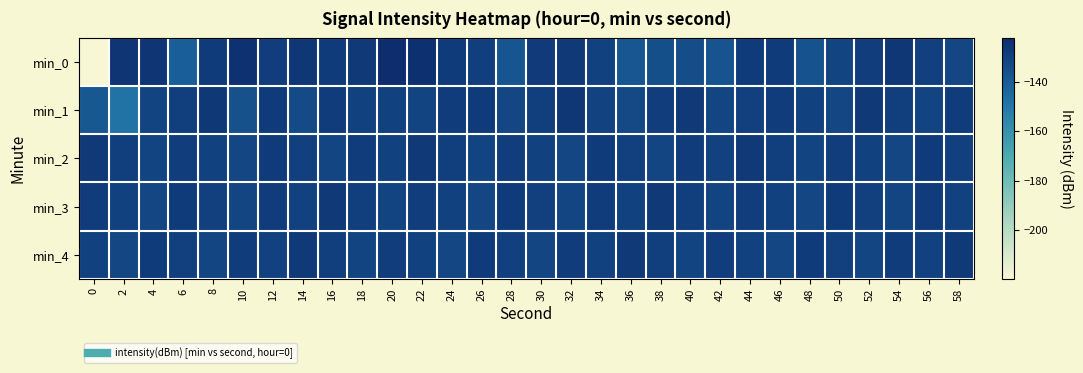

Which series has the largest range (max minus min)?

min_0